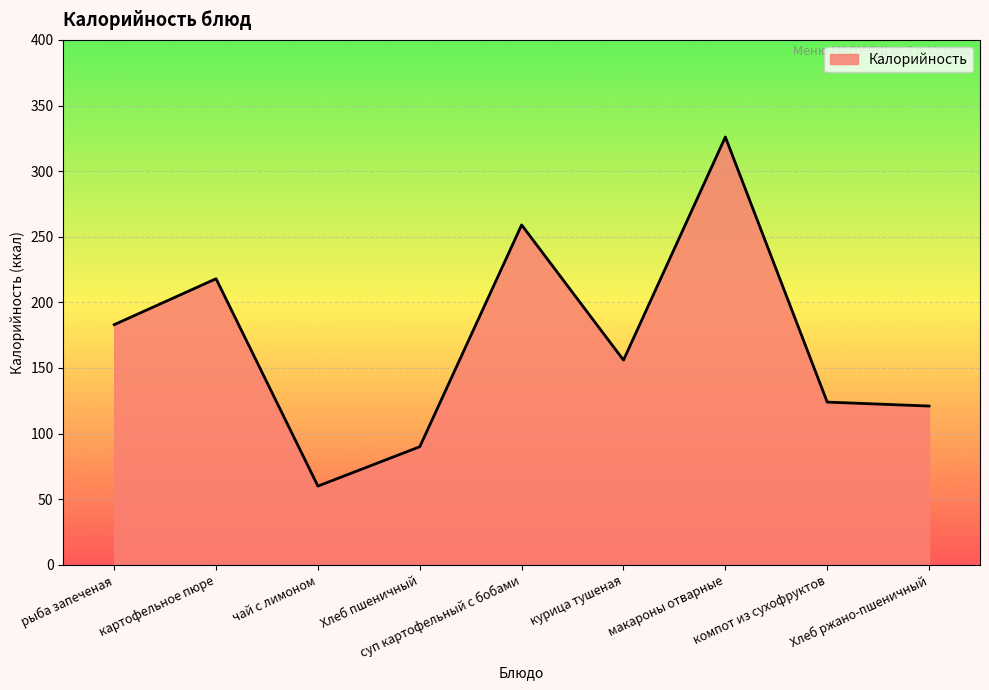

At which label is the value closest to 193?

рыба запеченая